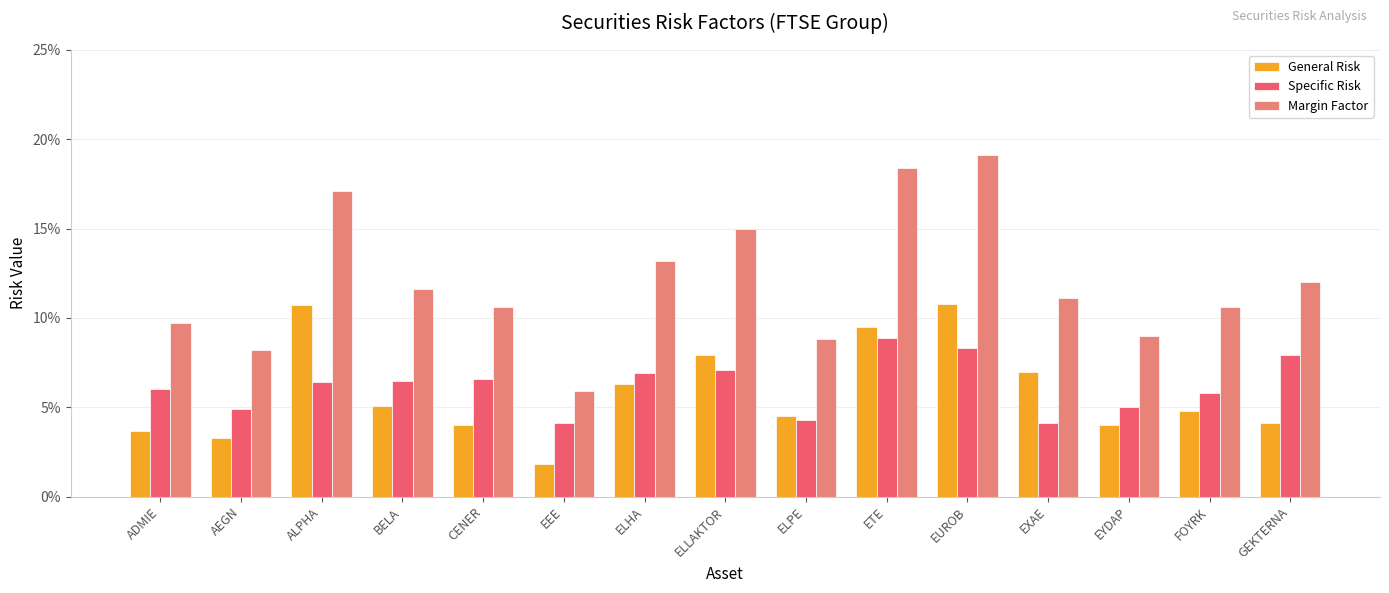

What is the sum of all Margin Factor values?

1.8